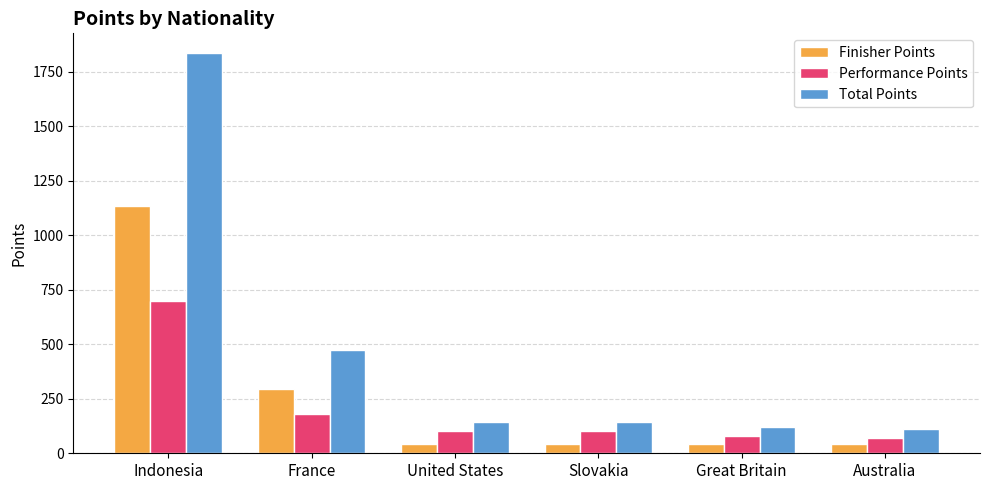

How many bars are there in each group?

3